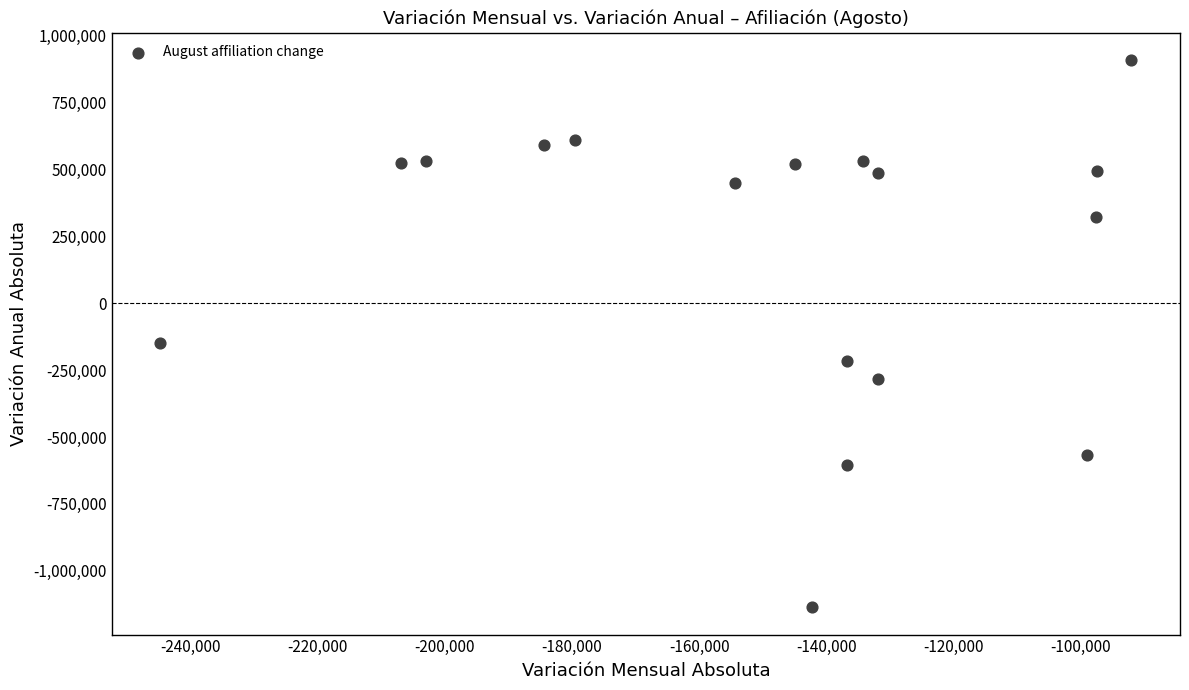

What Y value in the scatter plot is closest to -114054?

-148629.0